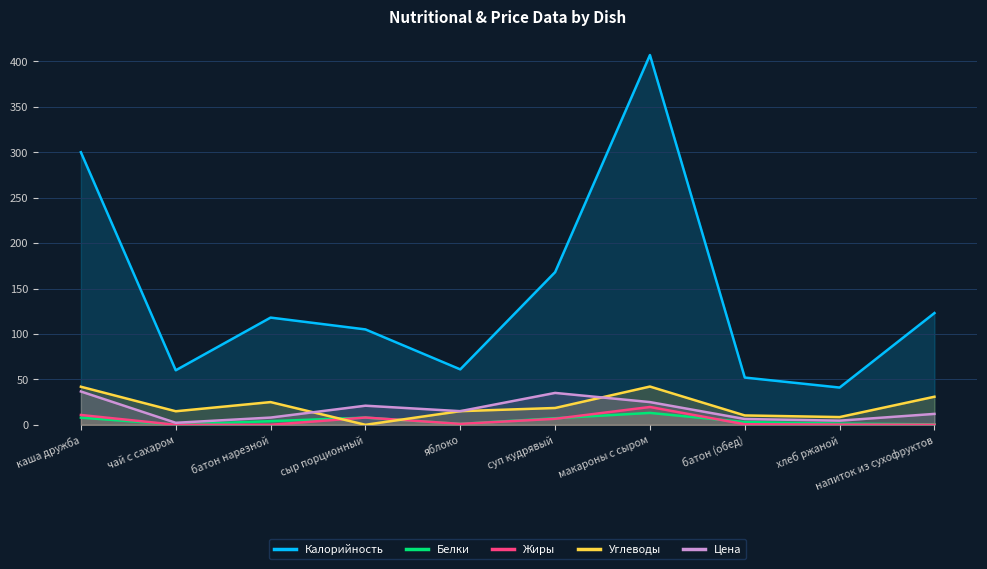

Does the chart display data point markers on the line(s)?

No